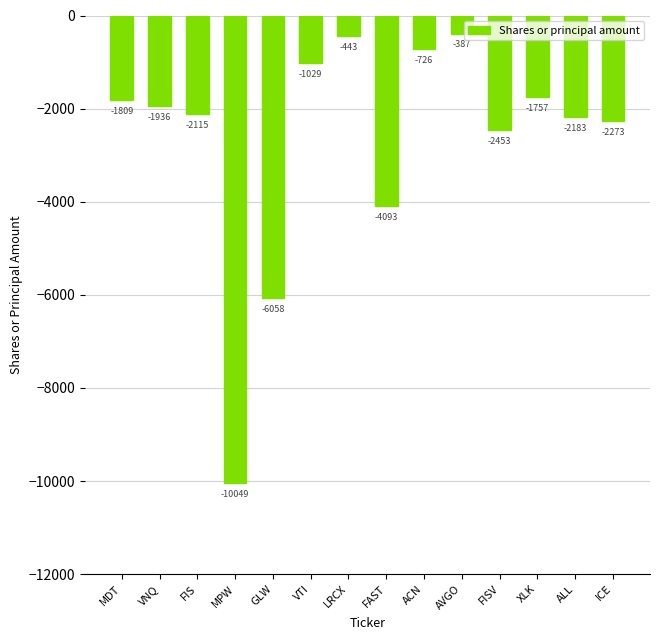

List the labels in order of value, smallest first.

MPW, GLW, FAST, FISV, ICE, ALL, FIS, VNQ, MDT, XLK, VTI, ACN, LRCX, AVGO